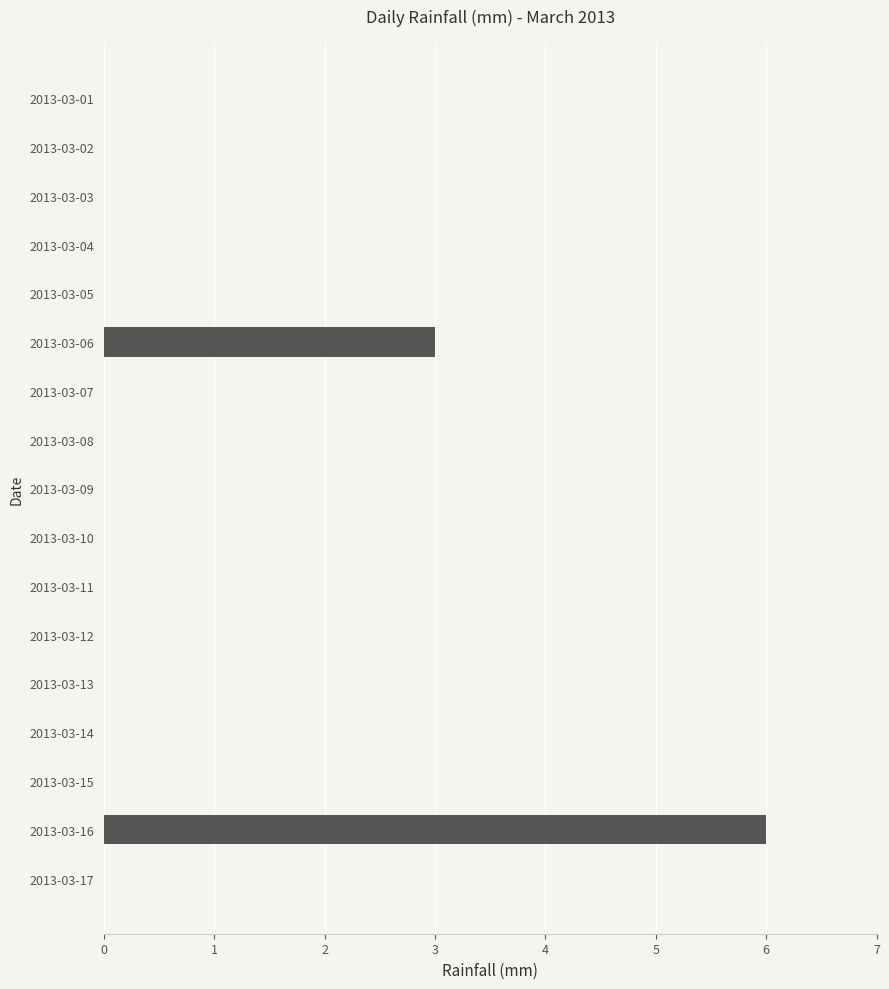

The value at 2013-03-12 is 0. True or false?

True